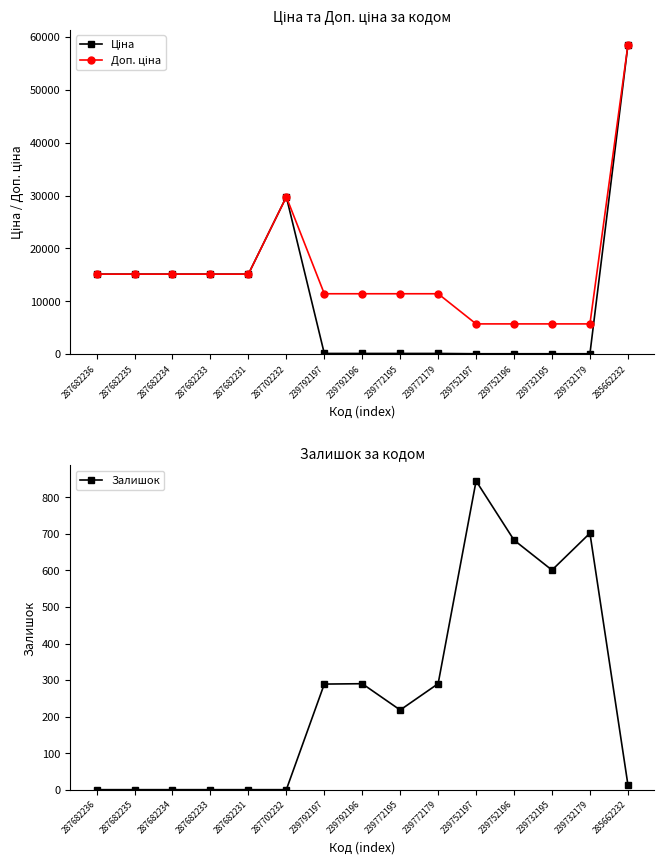

True or false: Ціна has more than 2 interior local peaks.

False